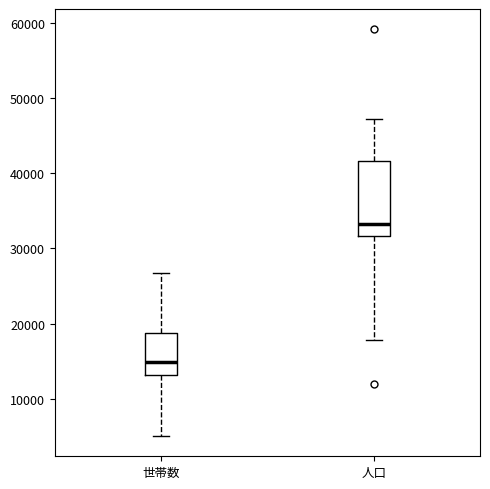

Reading left to right, transcribe this box plot: for each box, give where its median line is, the range the box spans, and where its two whiskers end, as read against the y-axis. The values are not printed on the chart, so give them approximately, as read against the axis.

世帯数: median 15000, box 13000 to 19000, whiskers 5000 to 27000
人口: median 33000, box 32000 to 42000, whiskers 18000 to 47000